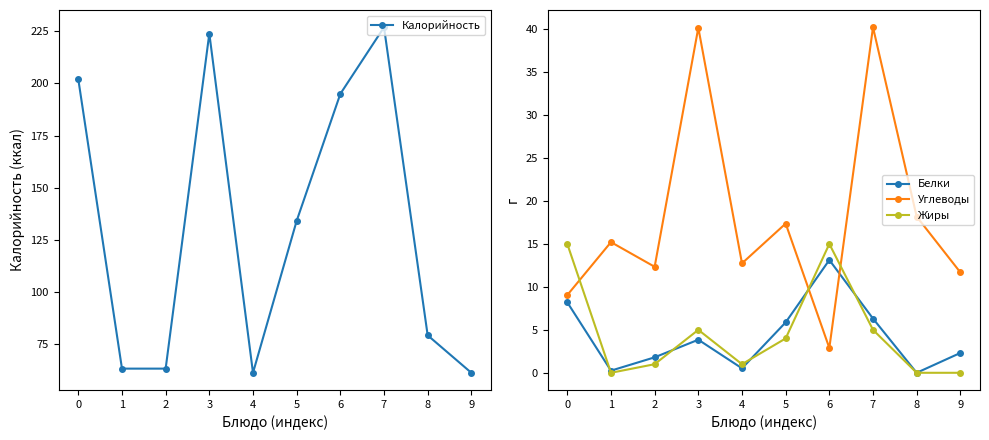

Reading left to right, extract all data points from this chart.

Калорийность: 0=202.0	1=63.0	2=63.0	3=224.0	4=61.0	5=134.0	6=195.0	7=227.0	8=79.0	9=61.0
Белки: 0=8.2	1=0.2	2=1.8	3=3.9	4=0.5	5=5.9	6=13.1	7=6.3	8=0.0	9=2.3
Углеводы: 0=9.1	1=15.2	2=12.3	3=40.2	4=12.7	5=17.4	6=2.9	7=40.2	8=18.2	9=11.7
Жиры: 0=15.0	1=0.0	2=1.0	3=5.0	4=1.0	5=4.0	6=15.0	7=5.0	8=0.0	9=0.0